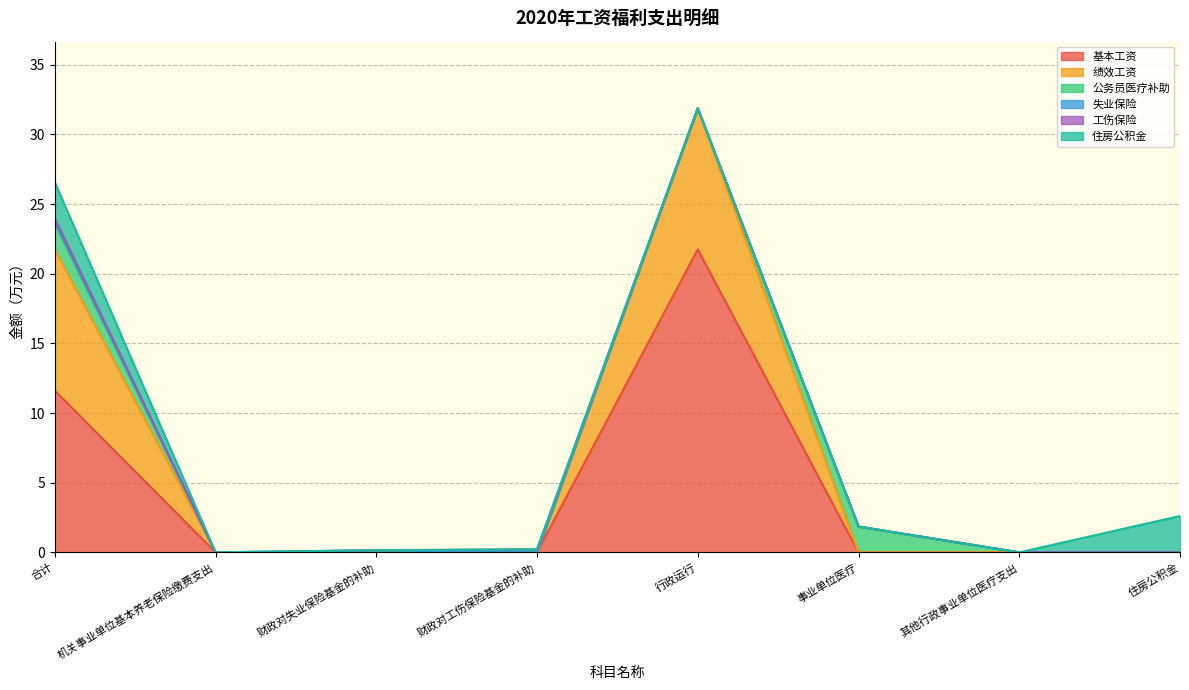

Is it true that 绩效工资 equals 16.0 at 合计?

False